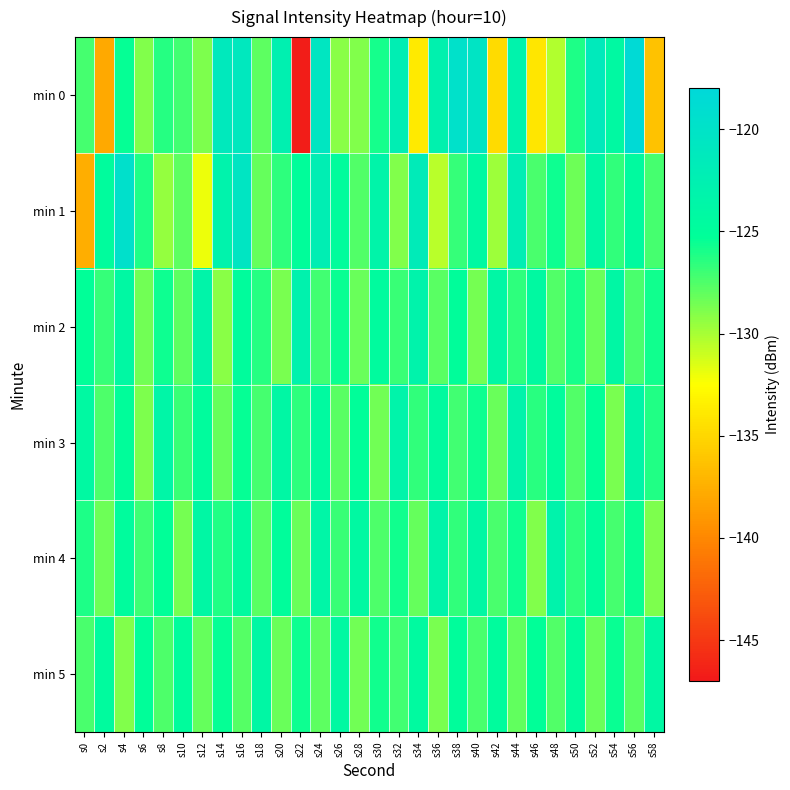

Rank the series at s18 from lowest to highest value.

min 1, min 0, min 4, min 3, min 2, min 5